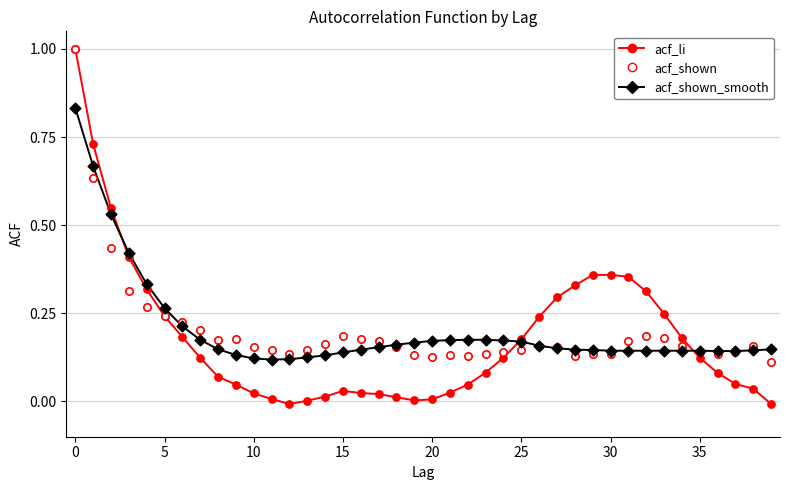

What are all the series names shown in the legend?

acf_li, acf_shown_smooth, acf_shown